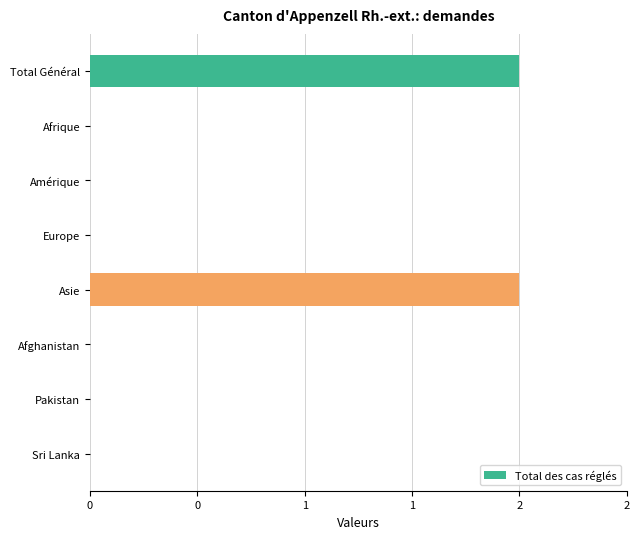

Does the chart contain any negative values?

No